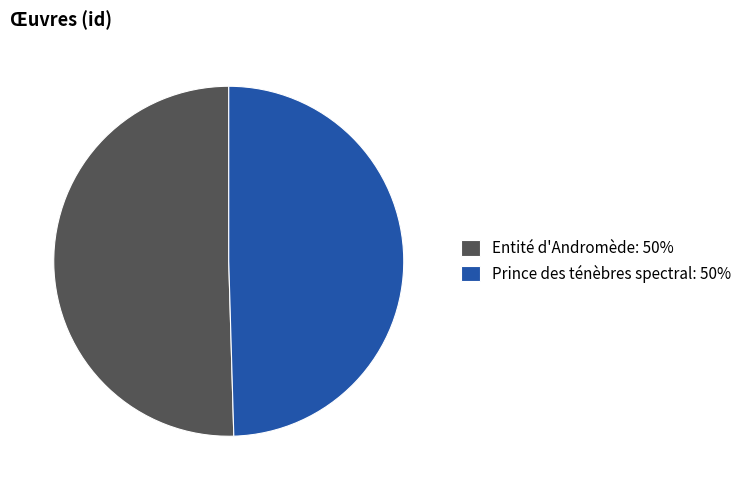

How many slices are in this pie chart?

2